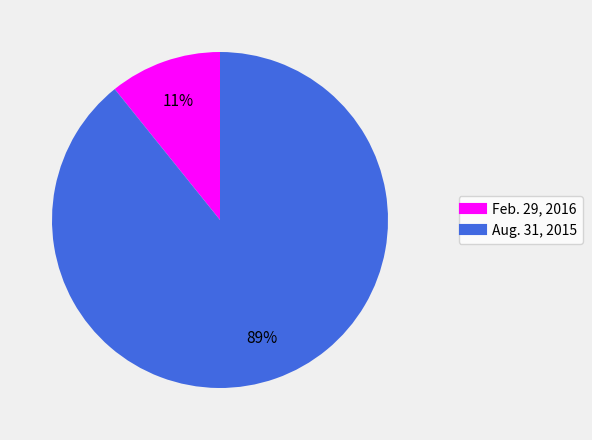

Between Feb. 29, 2016 and Aug. 31, 2015, which is larger?

Aug. 31, 2015